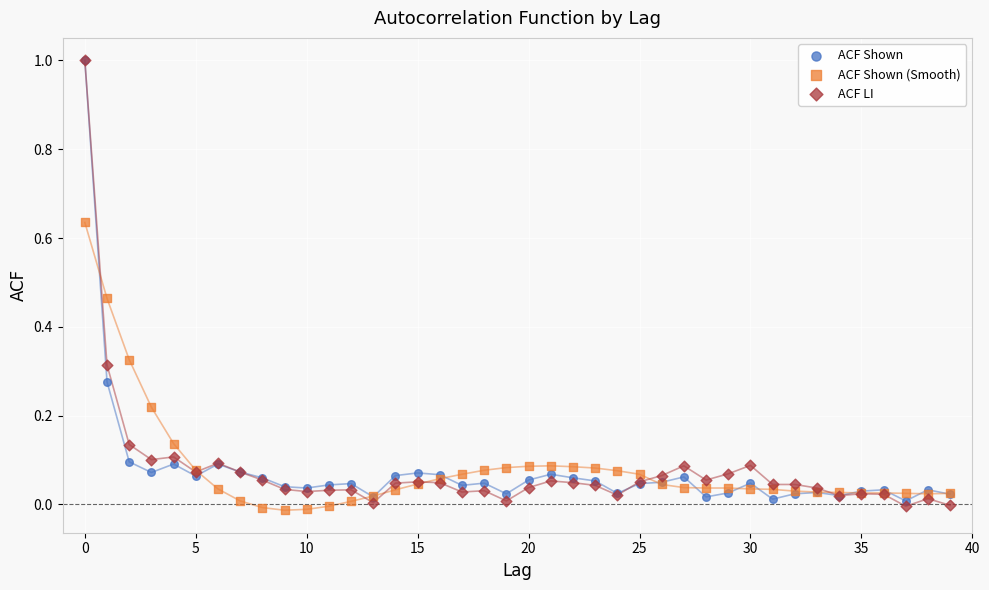

What are all the series names shown in the legend?

ACF Shown, ACF Shown (Smooth), ACF LI